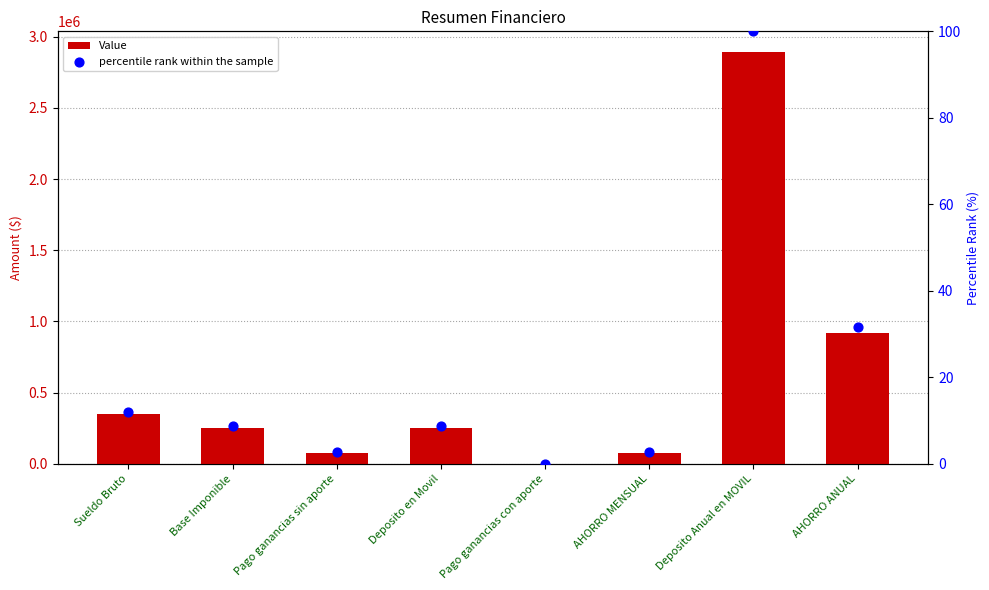

At how many categories does at least one series exceed 2333781?

1